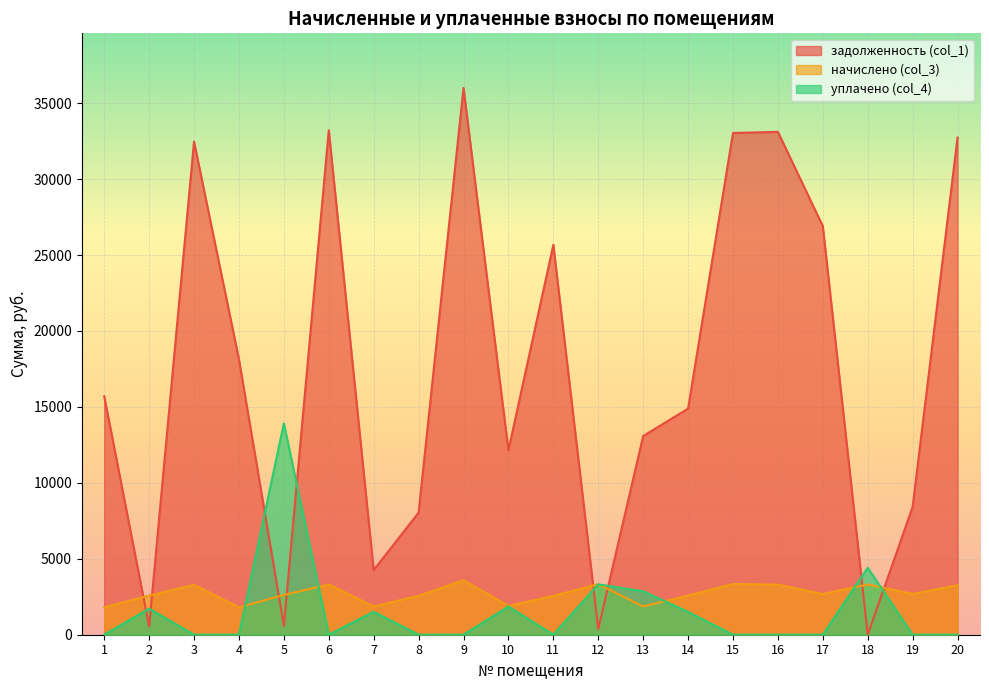

How many data points in начислено (col_3) are above 2680?

10